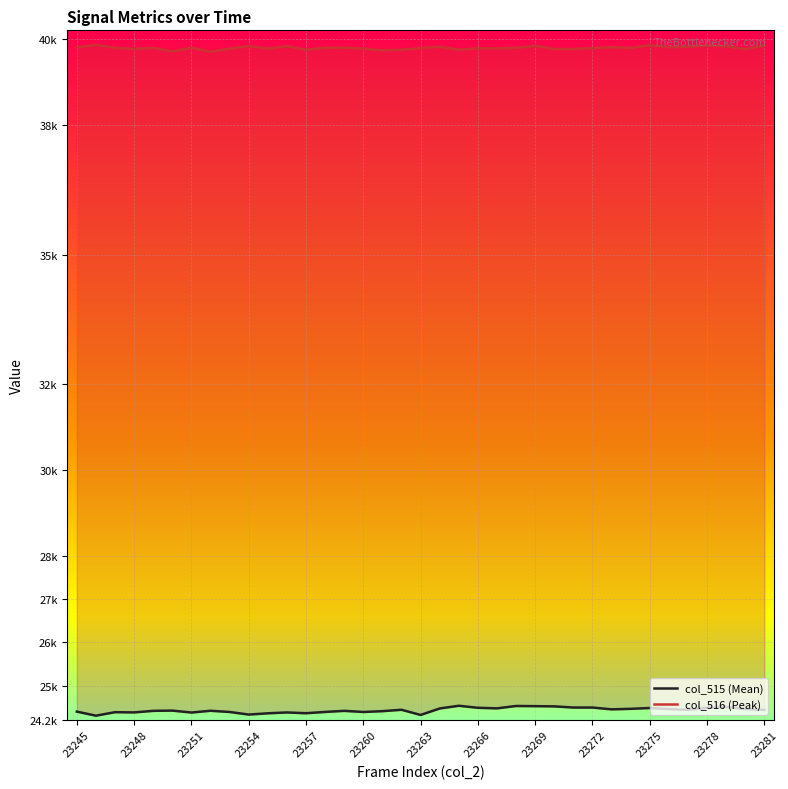

At 13, list the series in order from largest to smallest.

col_516 (Peak), col_515 (Mean)